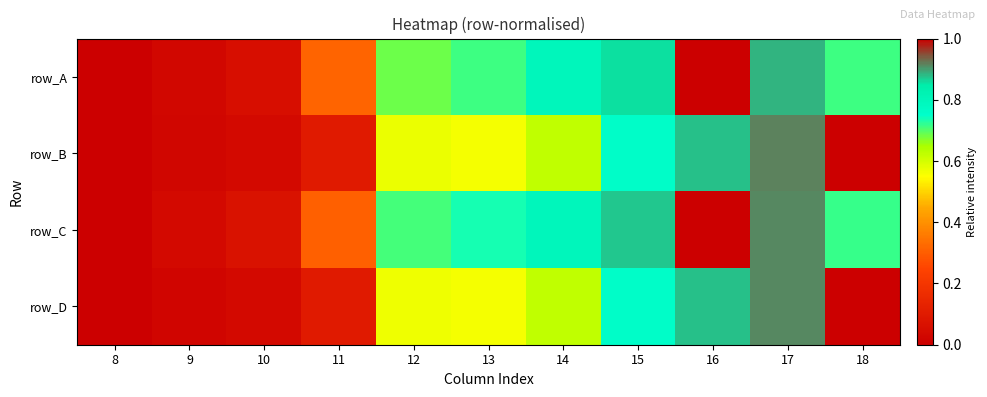

Reading left to right, list all the values displayed in this chart.

row_A: 8=0.0	9=0.0	10=0.1	11=0.3	12=0.7	13=0.7	14=0.8	15=0.9	16=1.0	17=0.9	18=0.7
row_B: 8=0.0	9=0.0	10=0.0	11=0.1	12=0.6	13=0.6	14=0.6	15=0.8	16=0.9	17=0.9	18=1.0
row_C: 8=0.0	9=0.0	10=0.1	11=0.3	12=0.7	13=0.7	14=0.8	15=0.9	16=1.0	17=0.9	18=0.7
row_D: 8=0.0	9=0.0	10=0.0	11=0.1	12=0.6	13=0.6	14=0.6	15=0.8	16=0.9	17=0.9	18=1.0